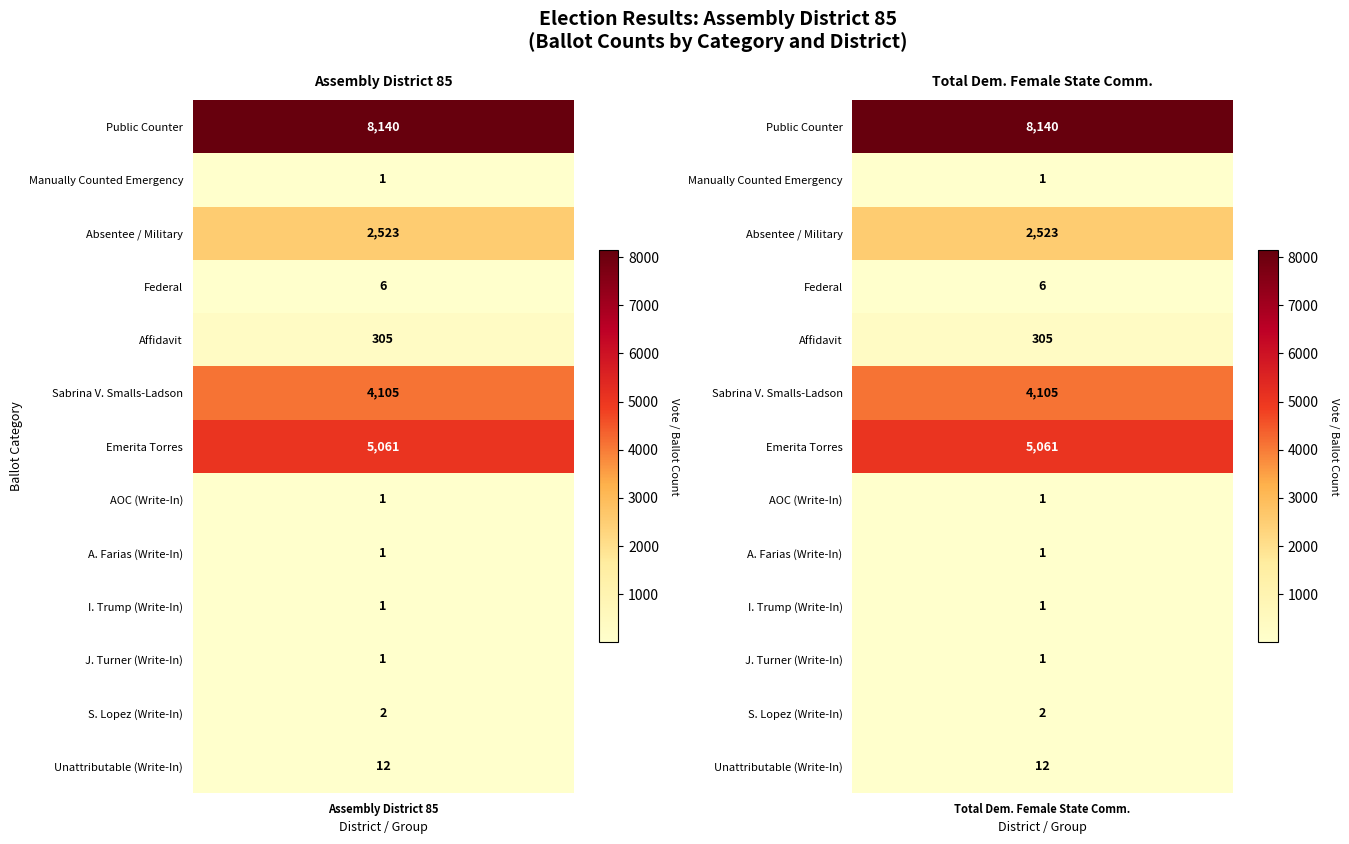

Is it true that Total for Democratic Female State Commi... equals 6 at Federal?

True